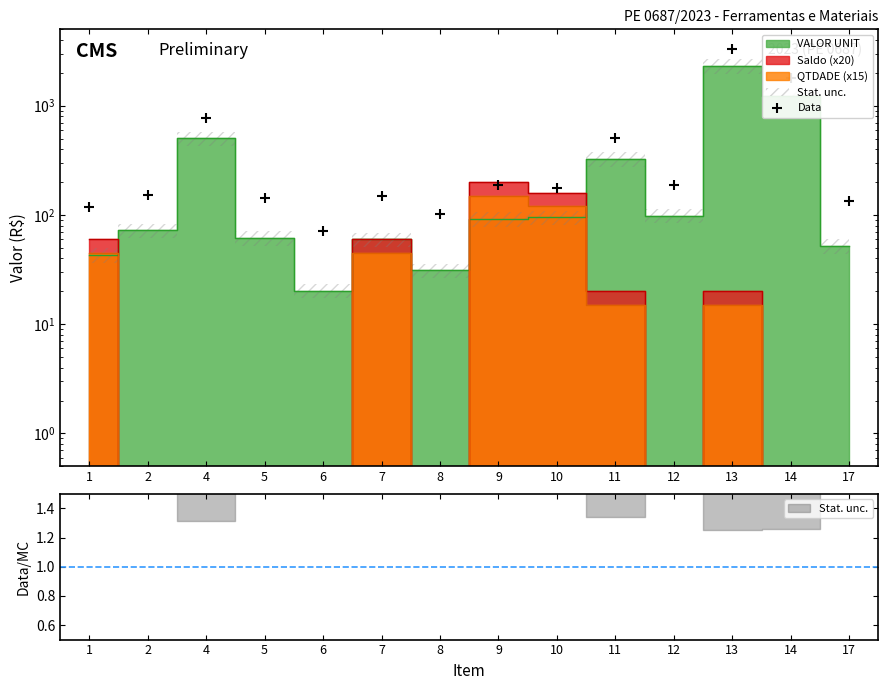

Approximately how many times larger is the value at 12 compared to 14?

0.1